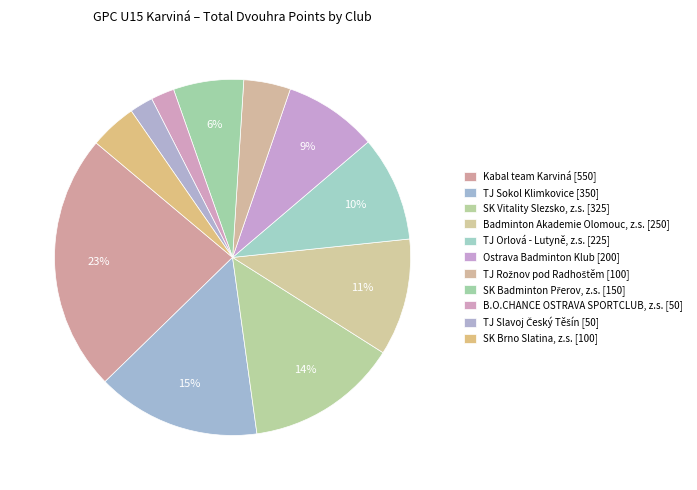

How many segments does this pie chart have?

11